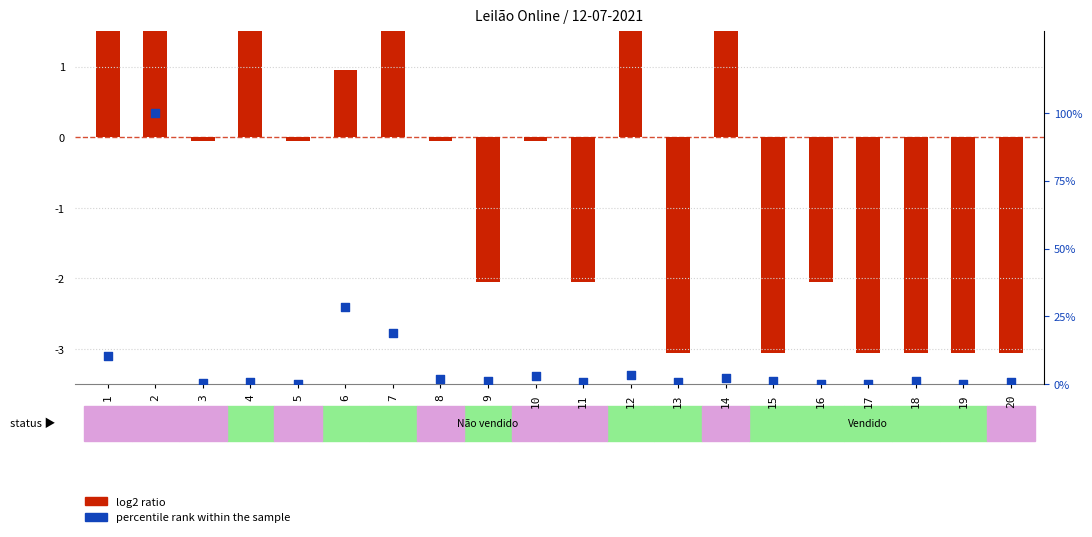

Which has a higher value, 13 or 7?

7